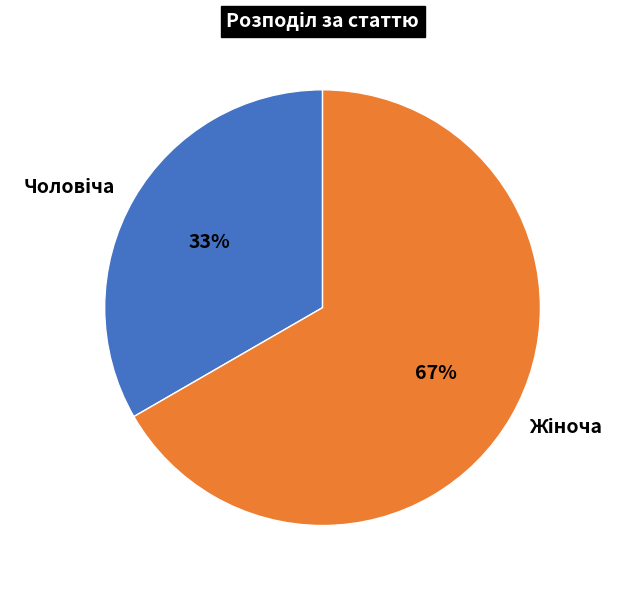

Is there any slice that represents more than half of the pie?

Yes